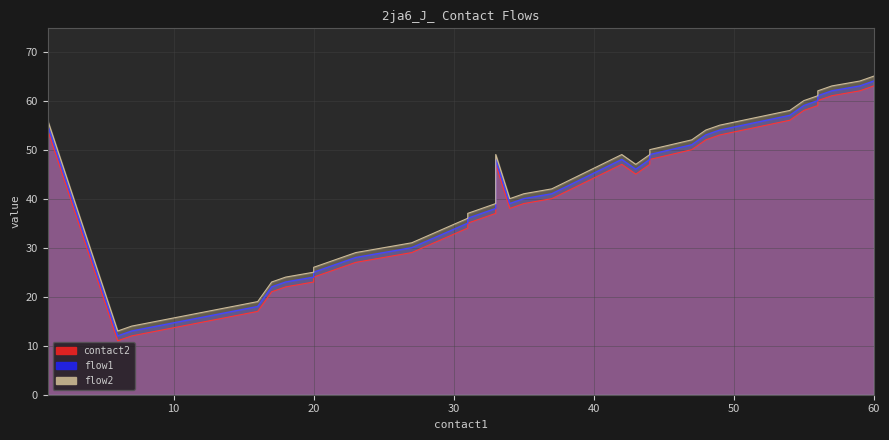

Which series has the largest range (max minus min)?

contact2